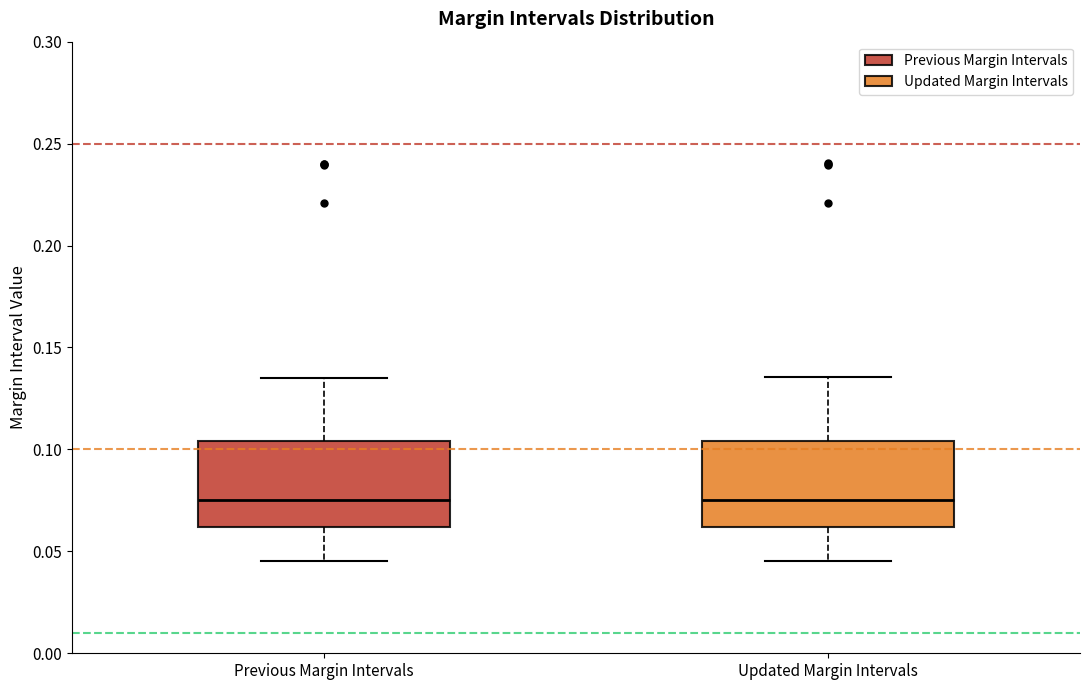

Where does the lower whisker of the box for Previous Margin Intervals end on the y-axis? The values are not printed on the chart, so give them approximately, as read against the axis.

0.045